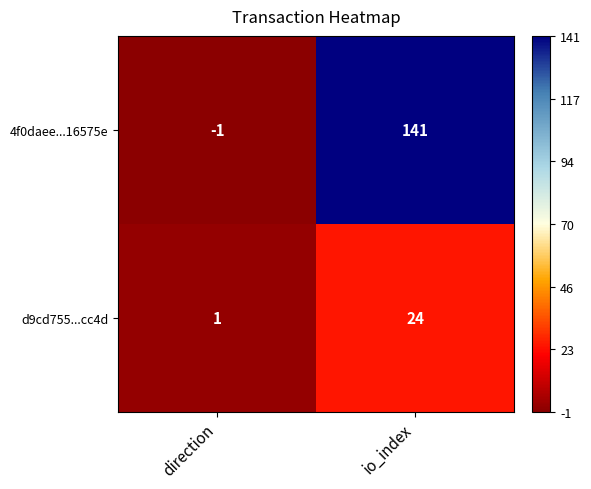

Rank the series at direction from lowest to highest value.

4f0daee...16575e, d9cd755...cc4d